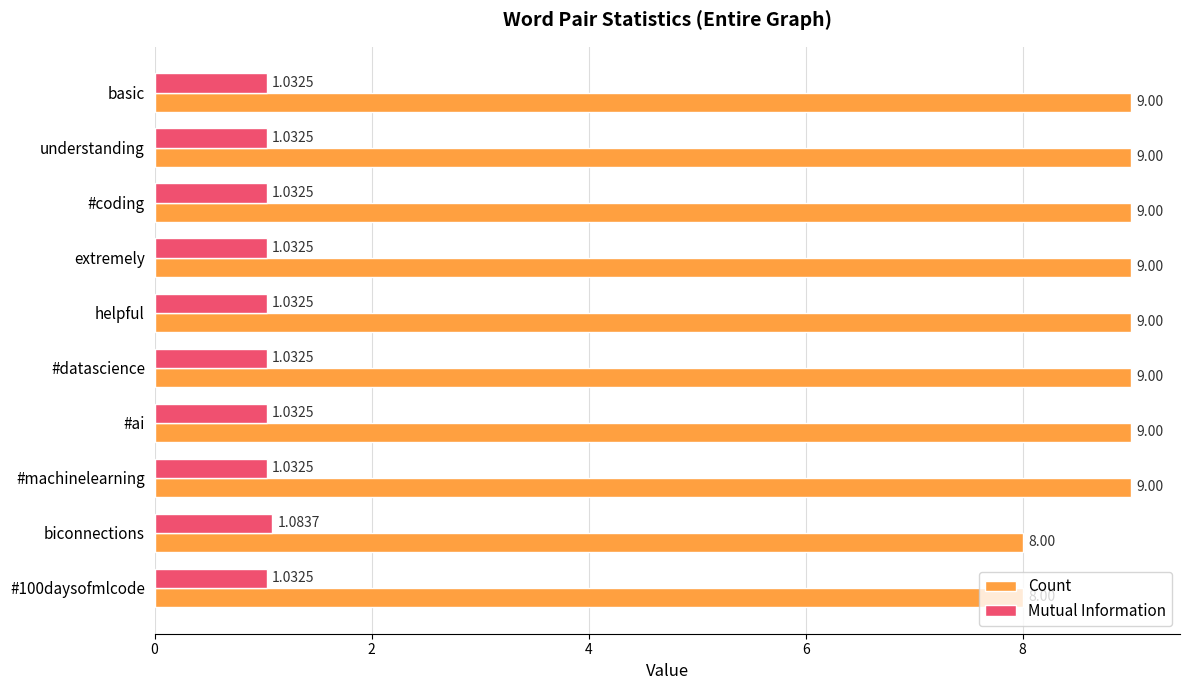

At how many categories does at least one series exceed 3?

10